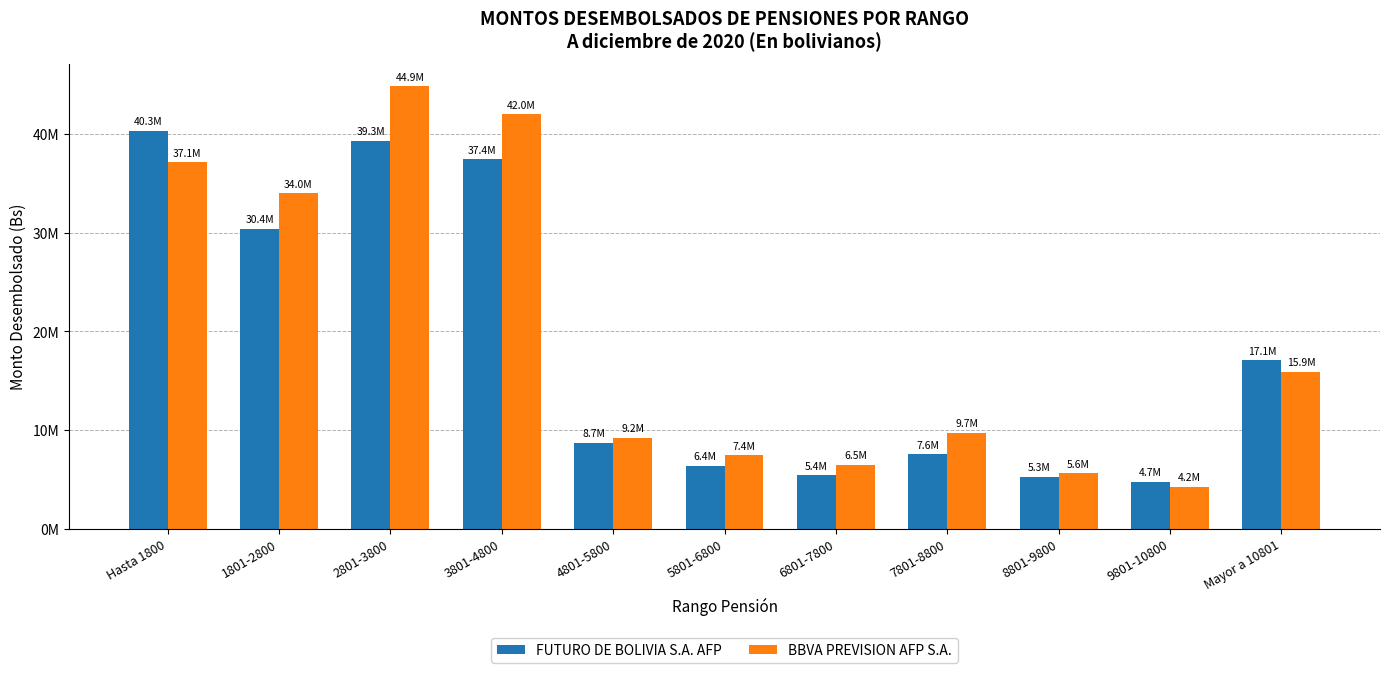

Does the chart contain any negative values?

No